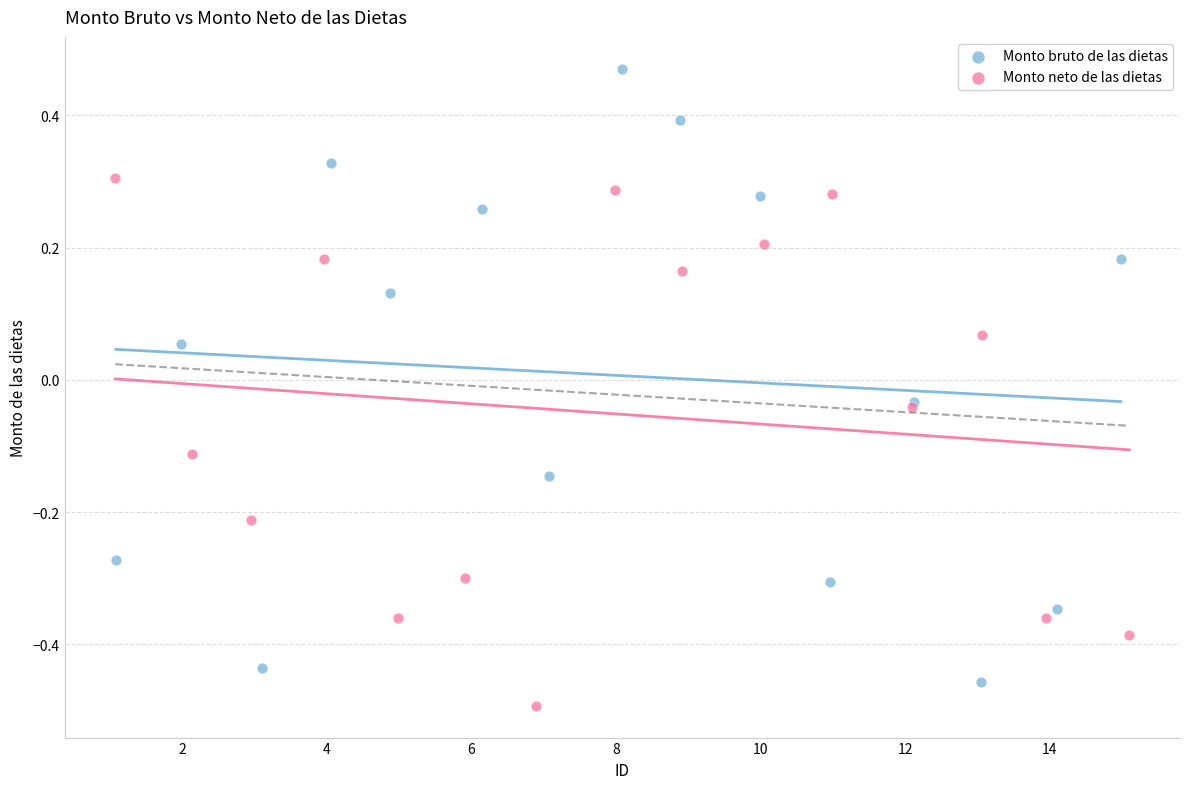

Which series reaches the maximum Y coordinate?

Monto bruto de las dietas